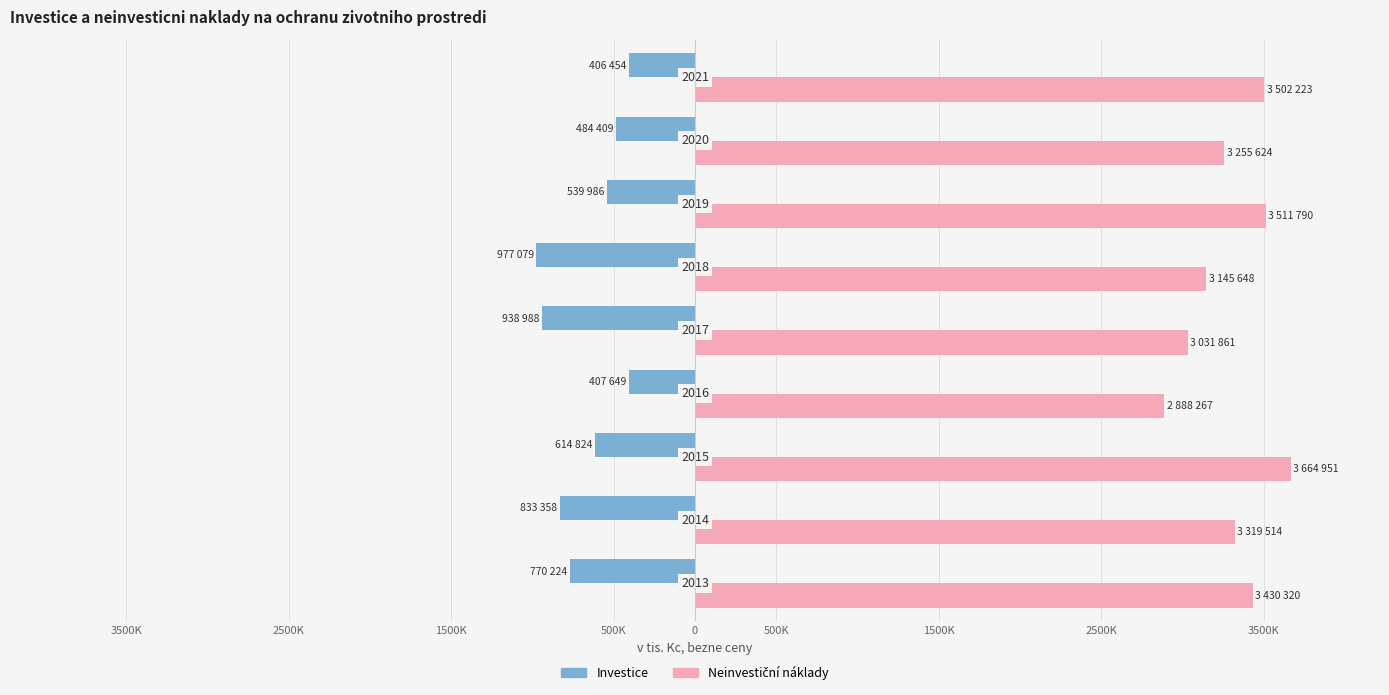

Which series has the largest range (max minus min)?

Neinvestiční náklady